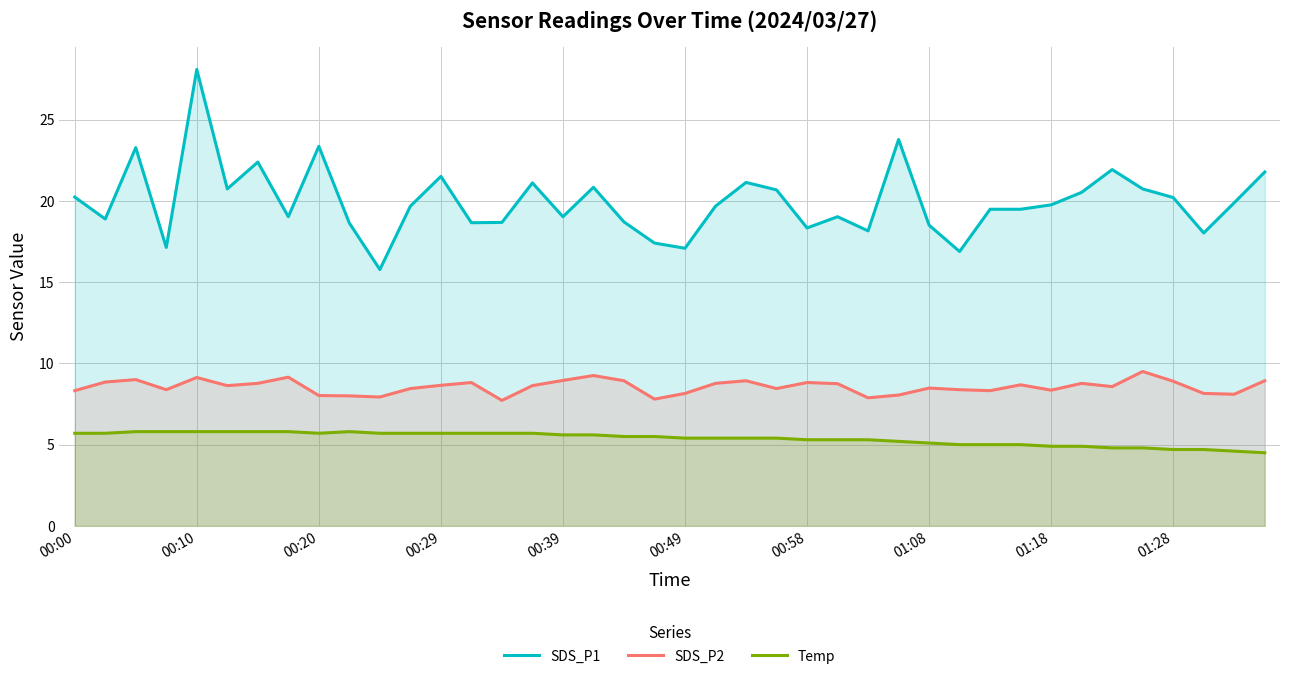

What is the highest value of the Temp series?

5.8